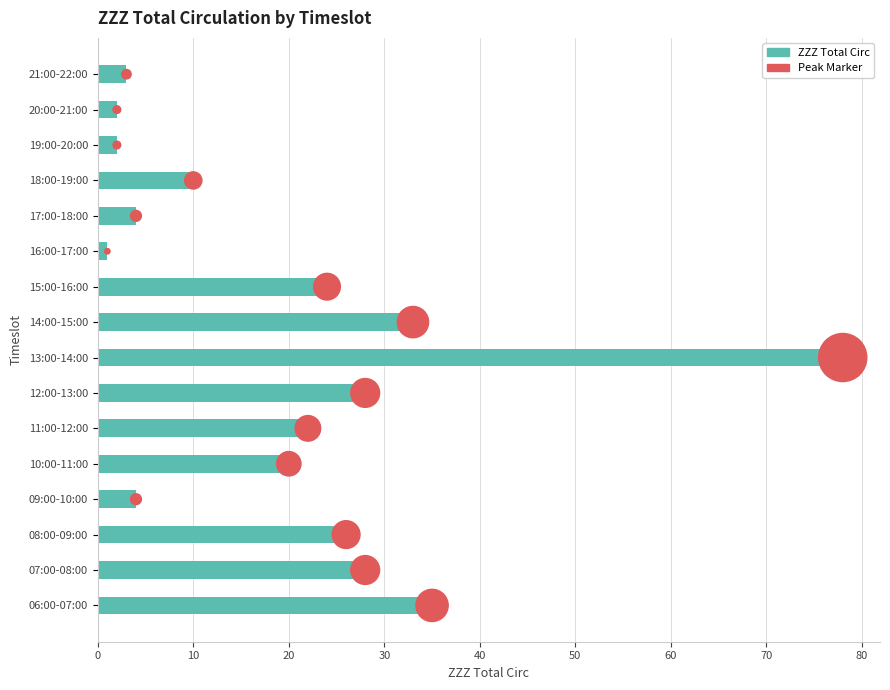

At how many categories does at least one series exceed 31?

3